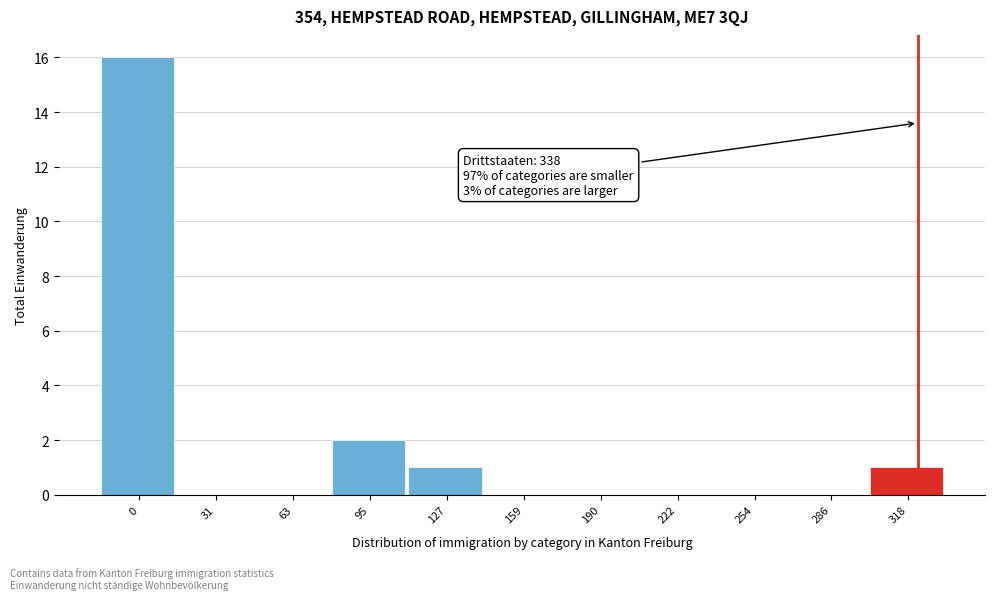

Reading left to right, list all the values displayed in this chart.

0=16	31=0	63=0	95=2	127=1	159=0	190=0	222=0	254=0	286=0	318=1